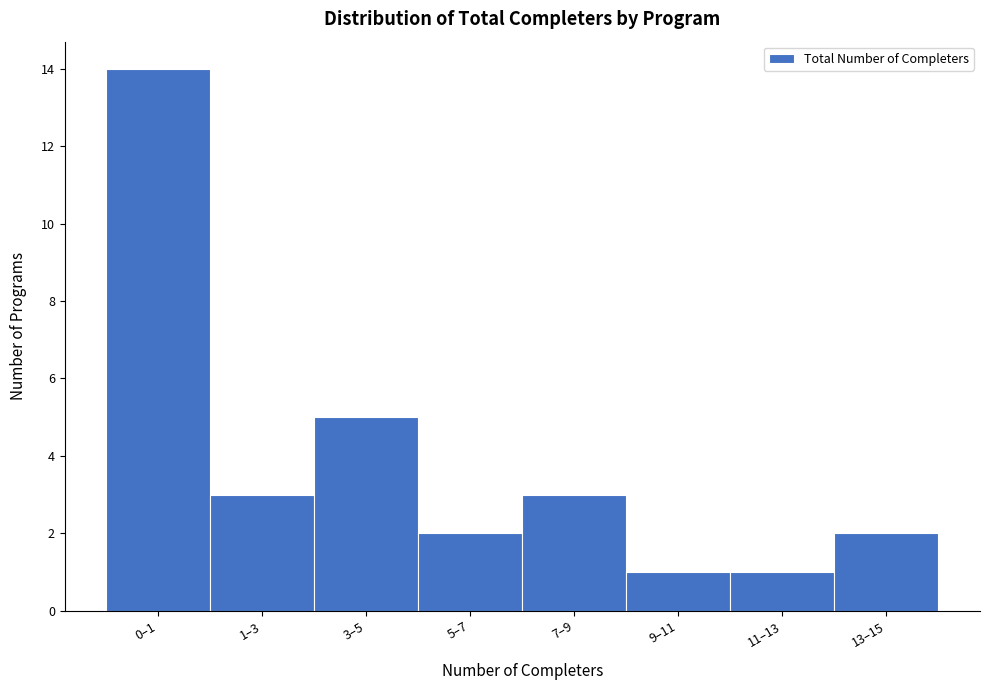

Reading right to left, extract all data points from this chart.

13–15=2	11–13=1	9–11=1	7–9=3	5–7=2	3–5=5	1–3=3	0–1=14